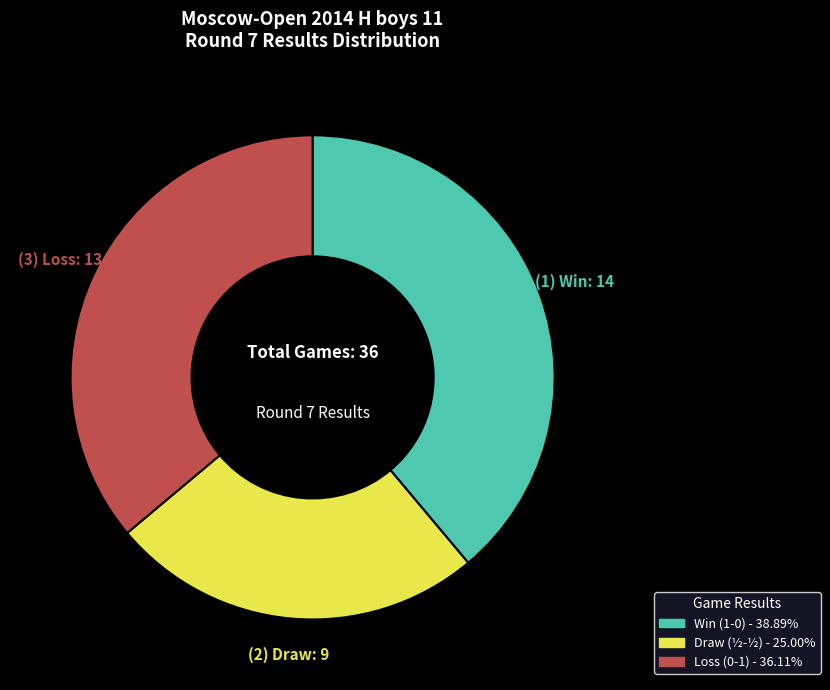

Is there any slice that represents more than half of the pie?

No